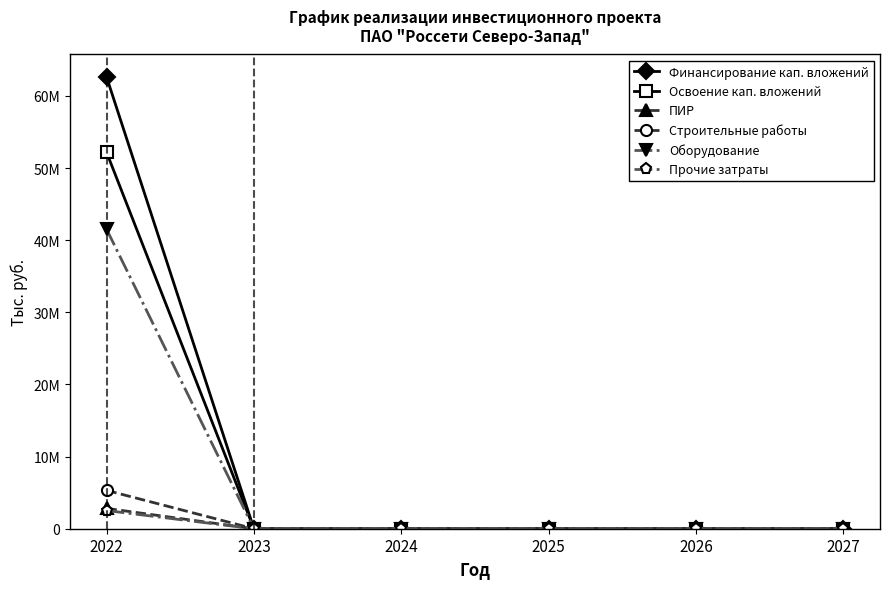

Reading left to right, transcribe all the data shown in this chart.

Финансирование кап. вложений: 62624104	0	0	0	0	0
Освоение кап. вложений: 52186753	0	0	0	0	0
ПИР: 2823011	0	0	0	0	0
Строительные работы: 5317859	0	0	0	0	0
Оборудование: 41524193	0	0	0	0	0
Прочие затраты: 2521690	0	0	0	0	0